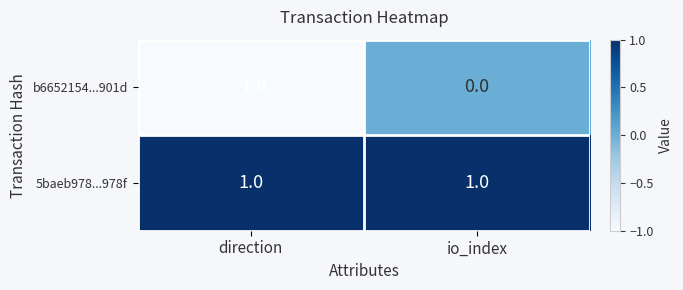

What is the maximum value shown in the chart?

1